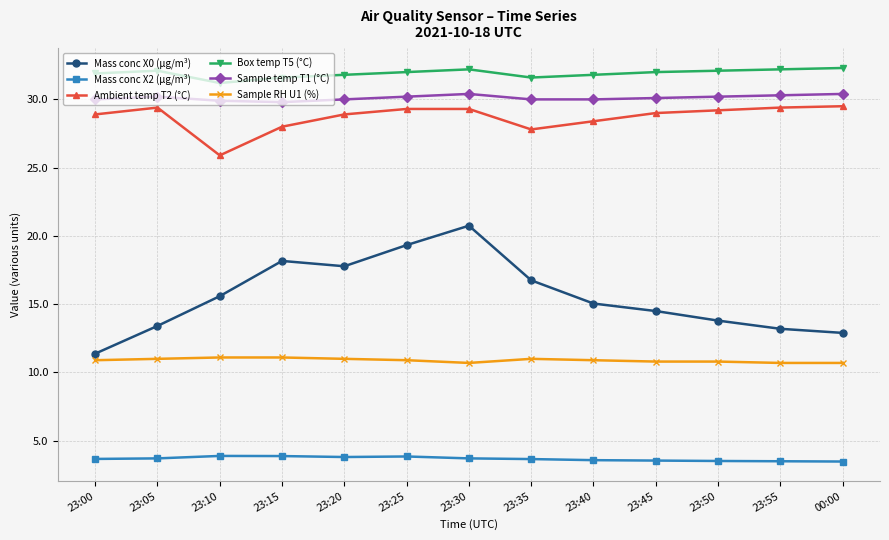

What is the difference between the second highest and minimum values in the Mass conc X2 (μg/m³) series?

0.4